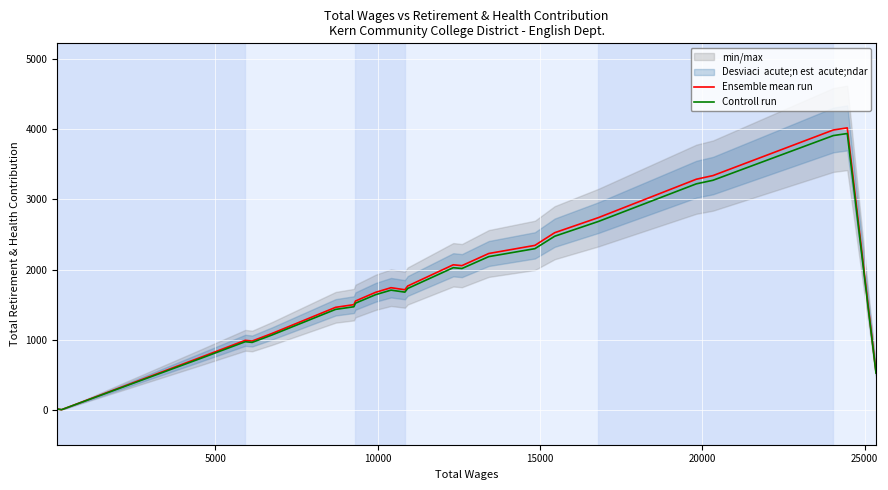

What is the maximum value for Ensemble mean run?

4022.0